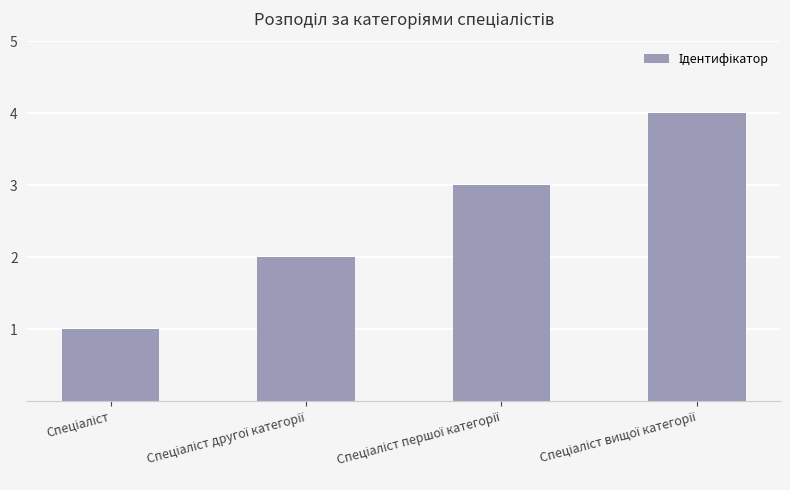

What is the difference between the maximum and minimum values?

3